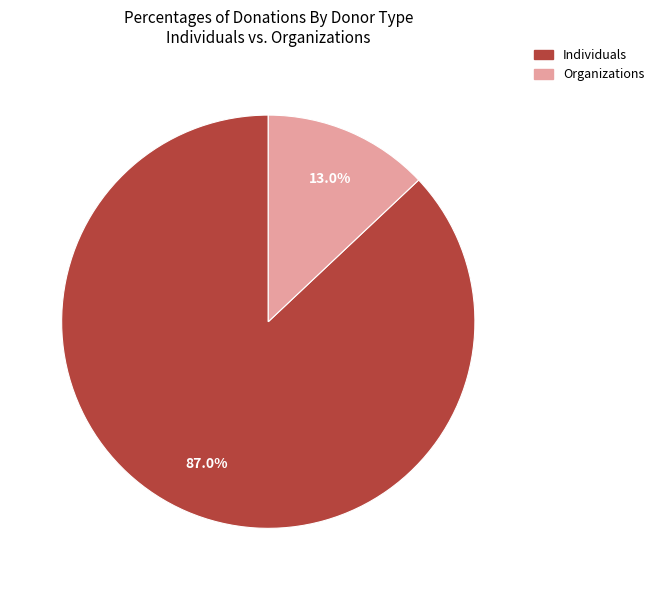

Does any single category account for the majority?

Yes